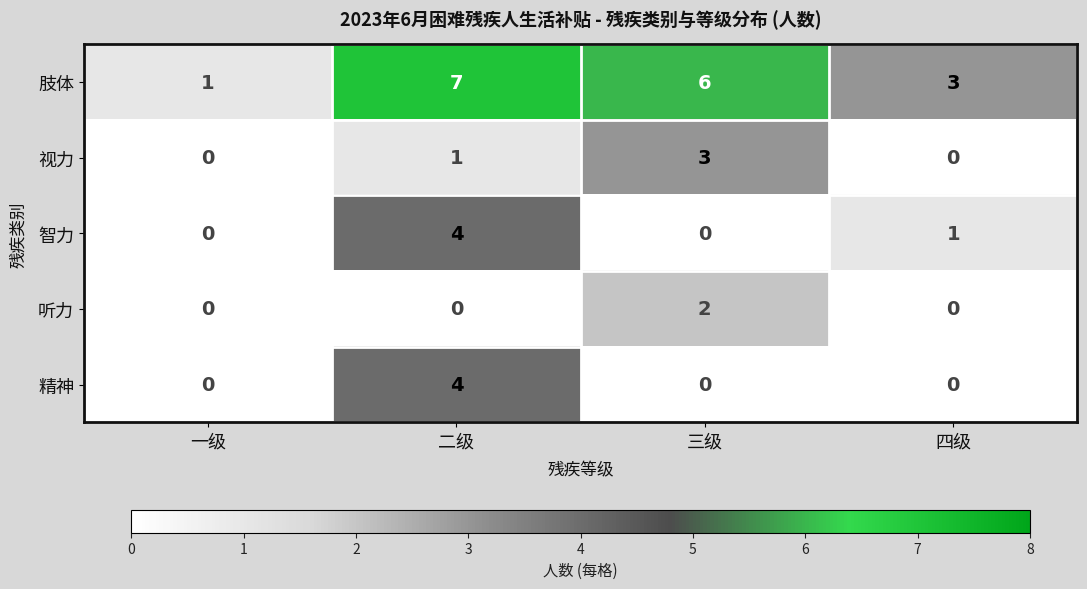

Which series has the largest range (max minus min)?

肢体